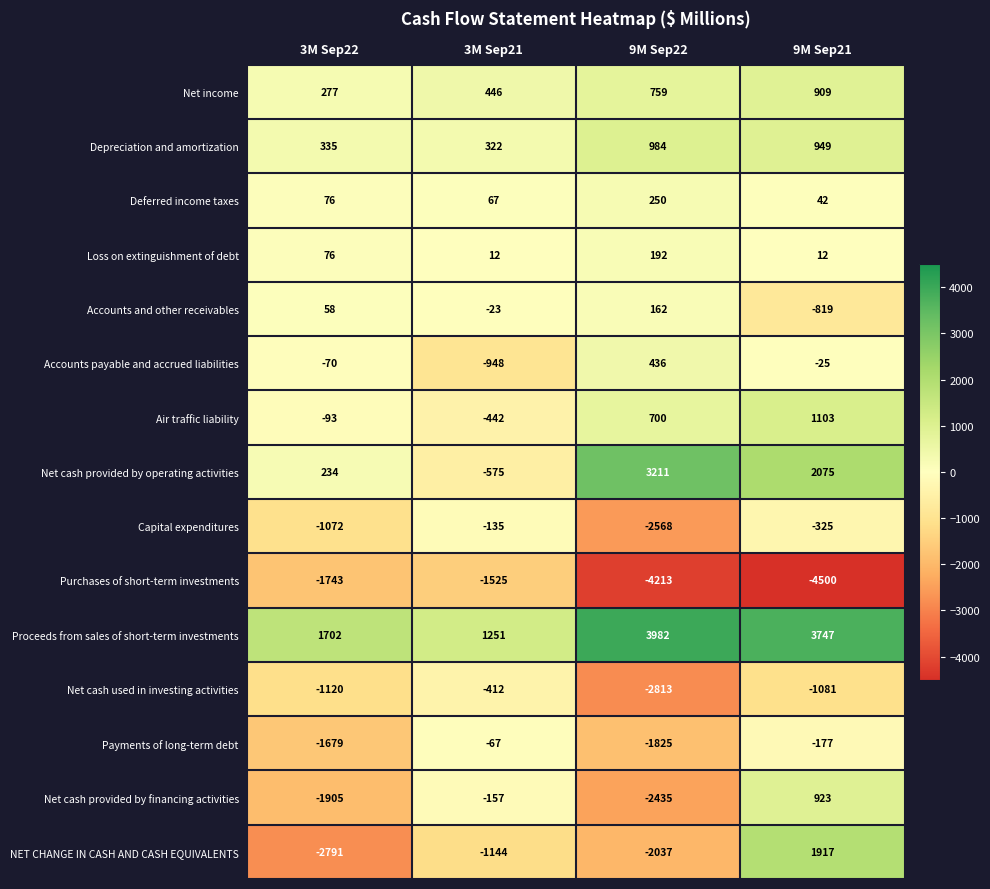

What is the total value across all series at 3M Sep22?

-7715